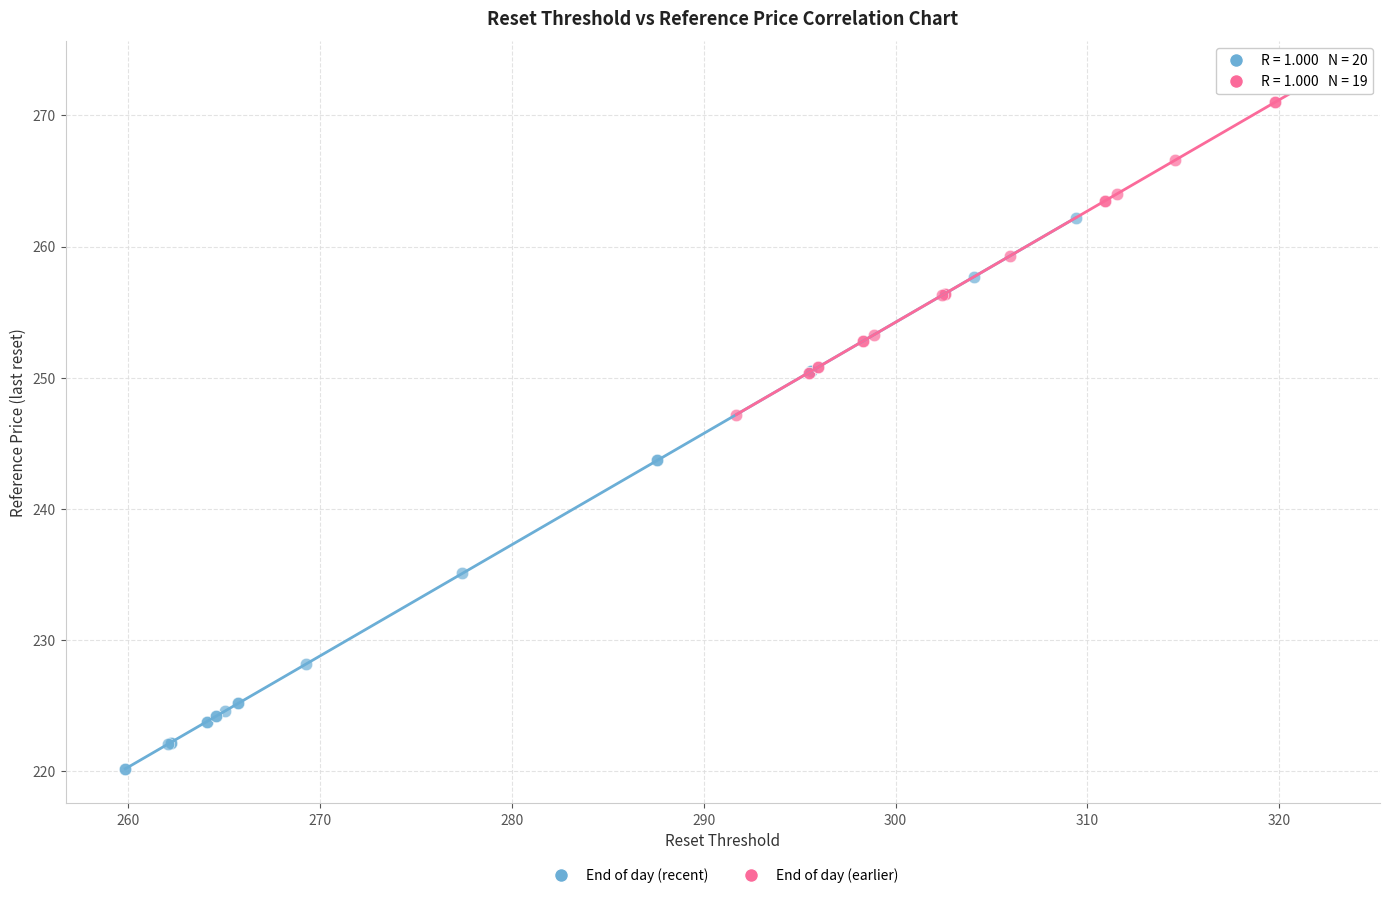

Which series reaches the maximum Y coordinate?

End of day (earlier)